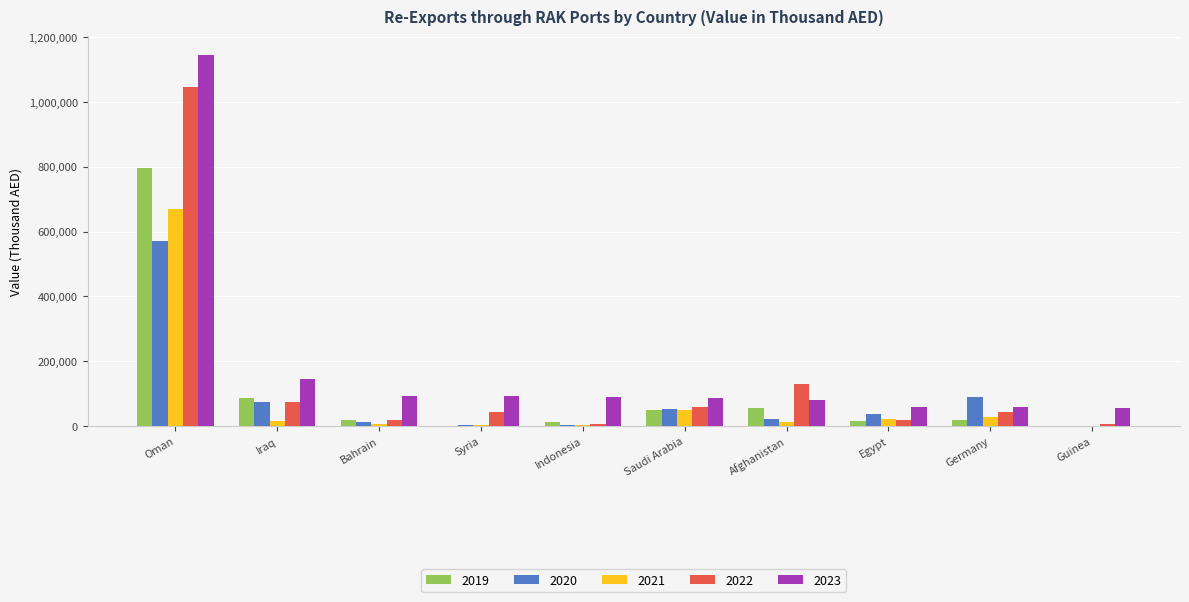

Between Oman and Saudi Arabia, which series saw the biggest shift?

2023